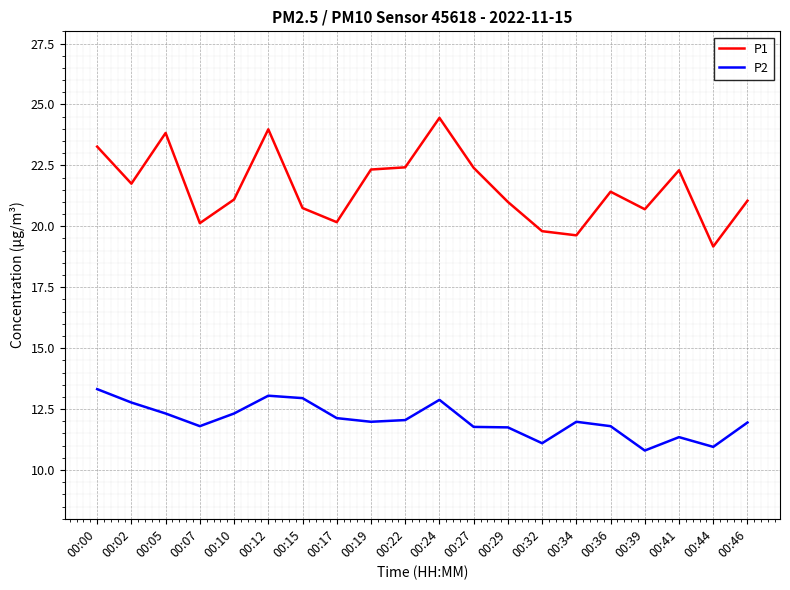

What are all the series names shown in the legend?

P1, P2